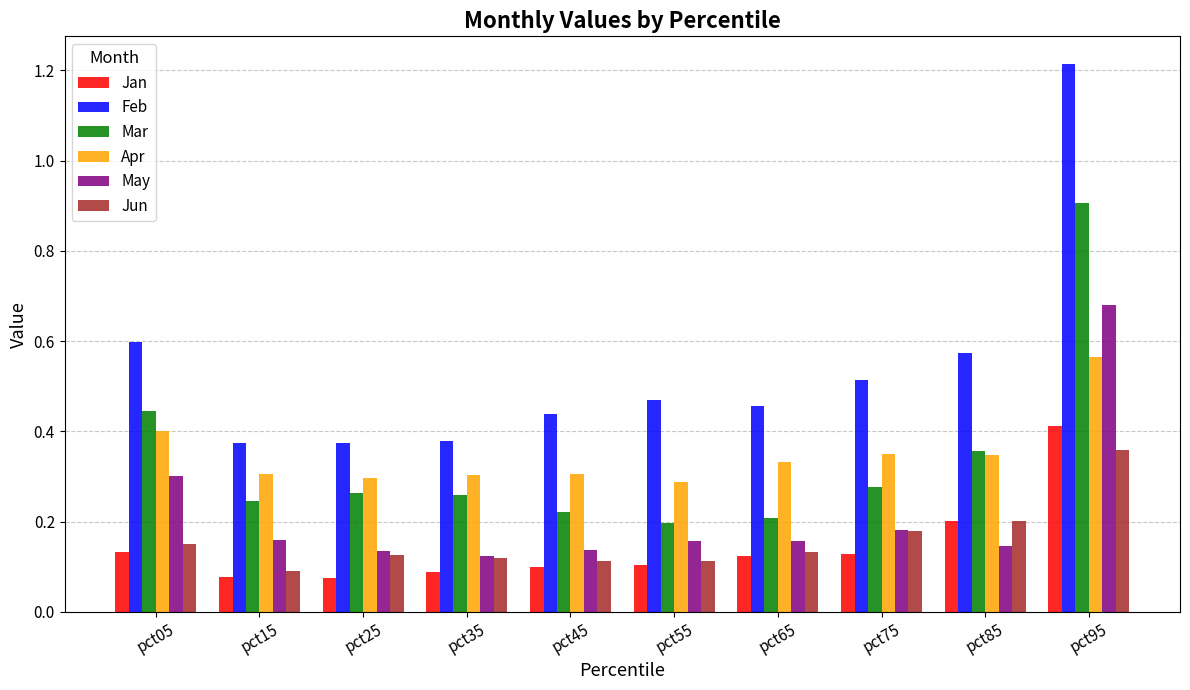

True or false: Feb has a value of 0.6 at pct95.

False